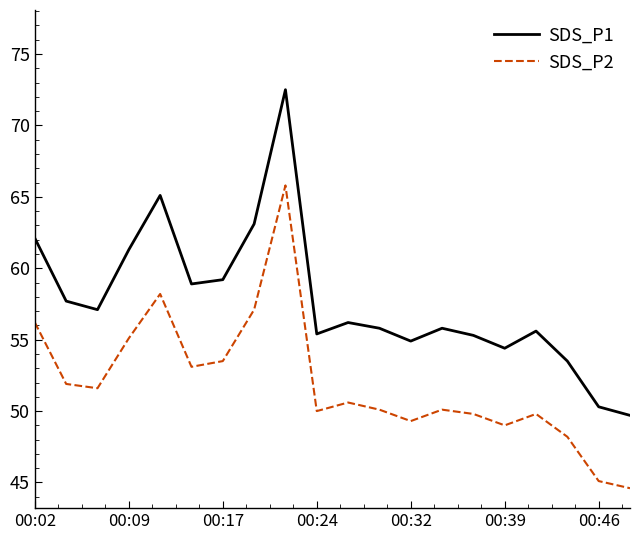

Which series has the widest spread of values?

SDS_P1